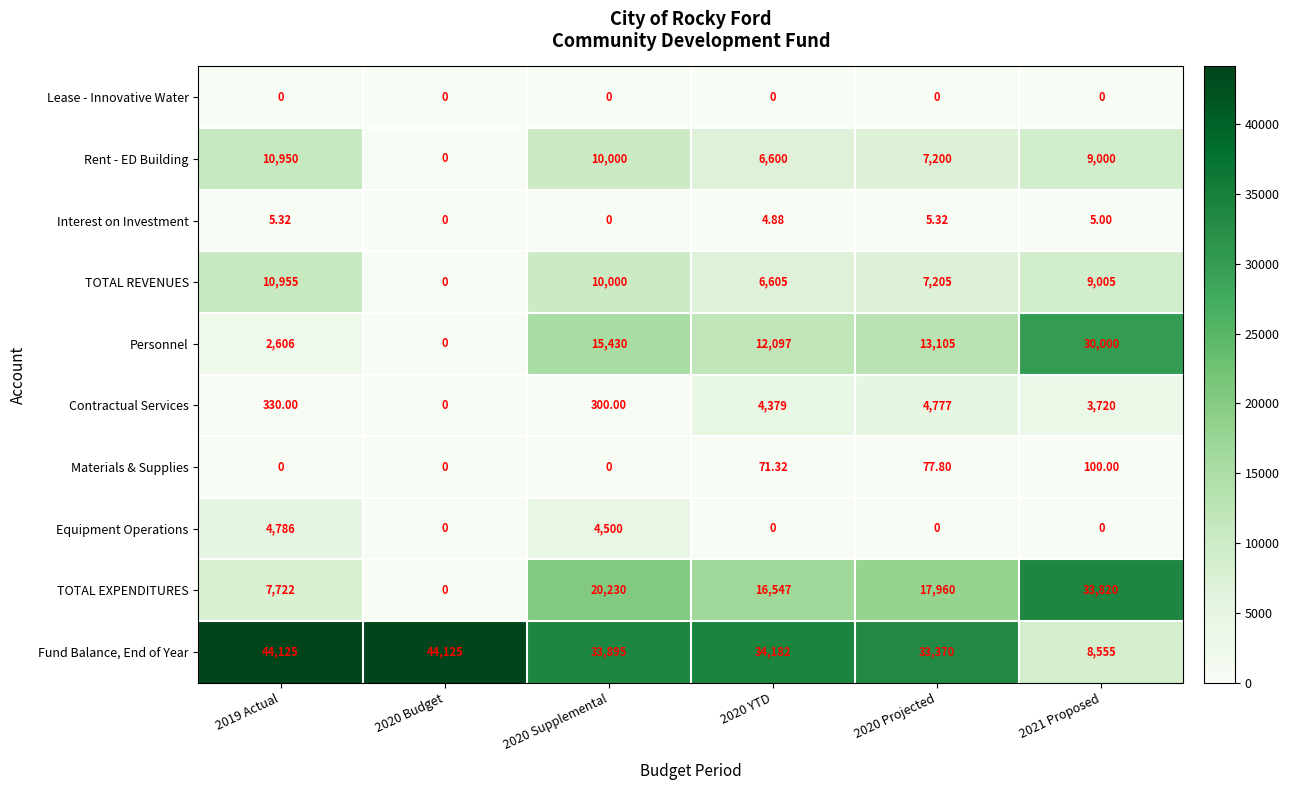

Rank the series by their maximum value, from lowest to highest.

Lease - Innovative Water, Interest on Investment, Materials & Supplies, Contractual Services, Equipment Operations, Rent - ED Building, TOTAL REVENUES, Personnel, TOTAL EXPENDITURES, Fund Balance, End of Year